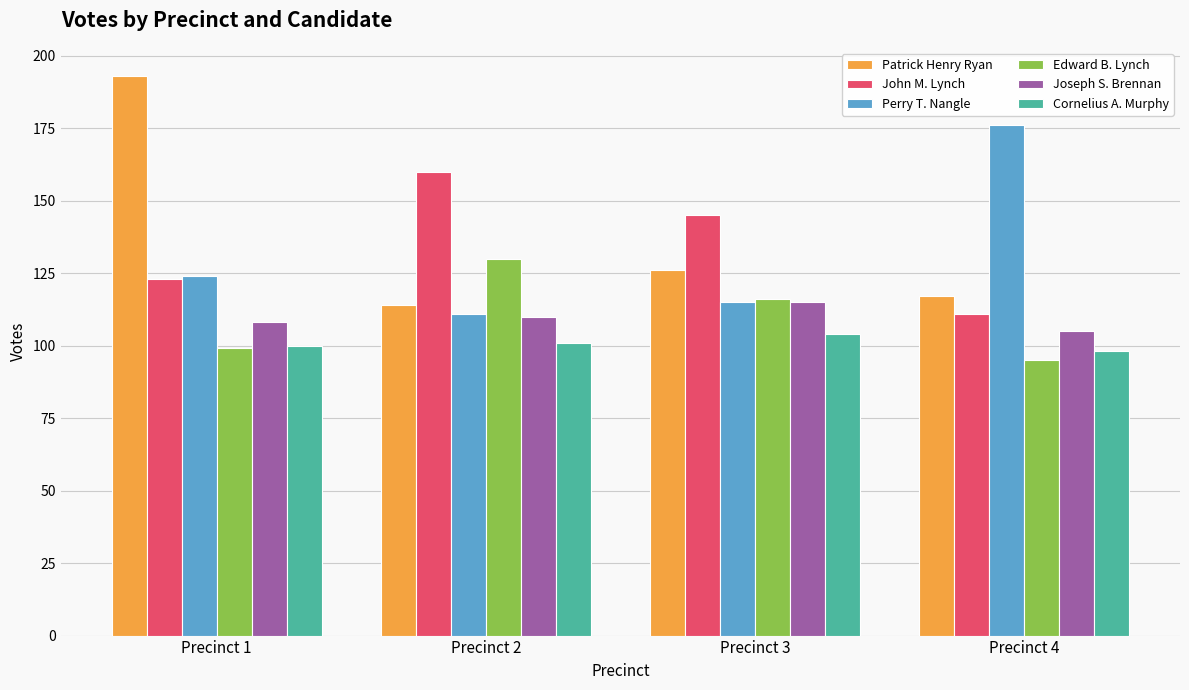

Which series has the largest total across all categories?

Patrick Henry Ryan